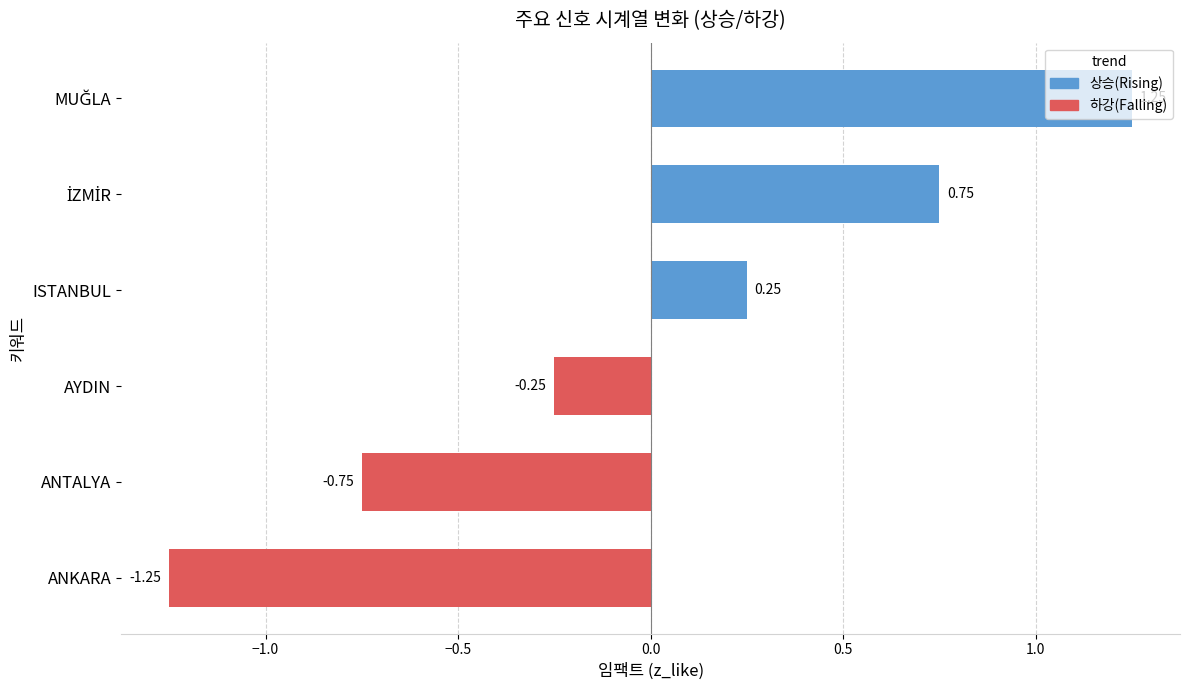

What is the difference between the maximum and second lowest values?

2.0